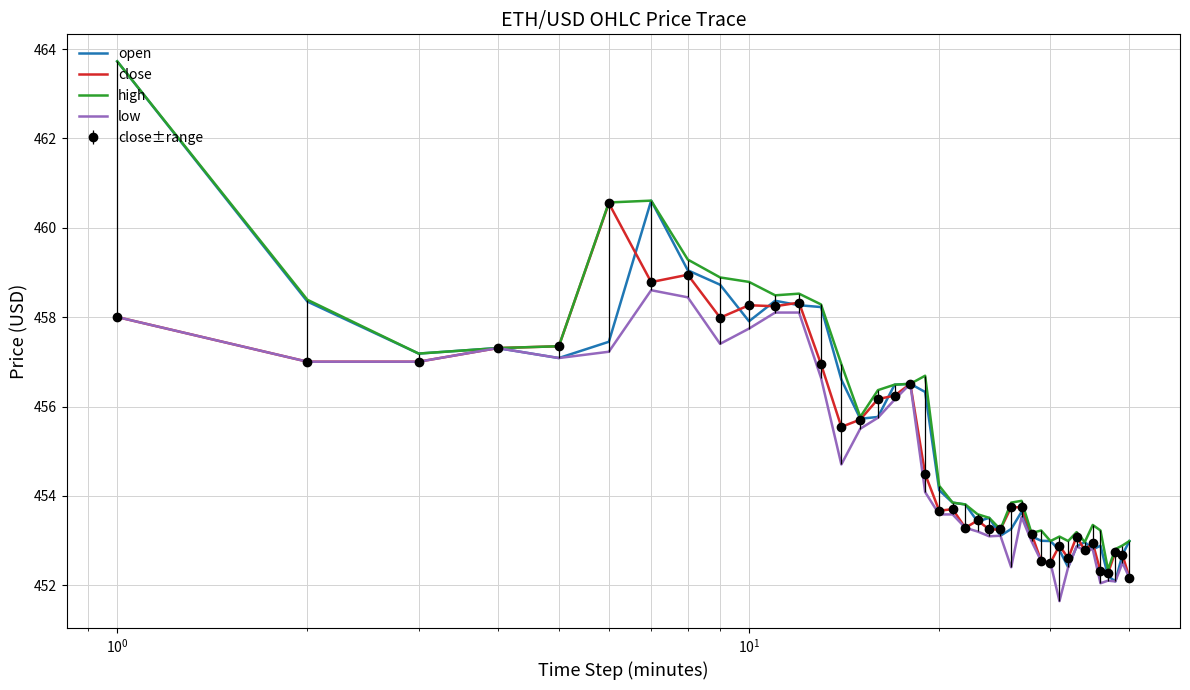

True or false: close and high intersect in this chart.

False